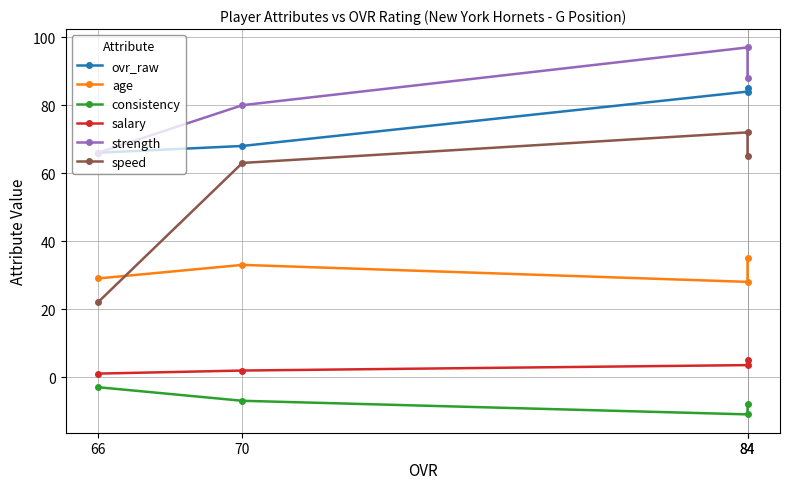

Read the age value at 84.

35.0